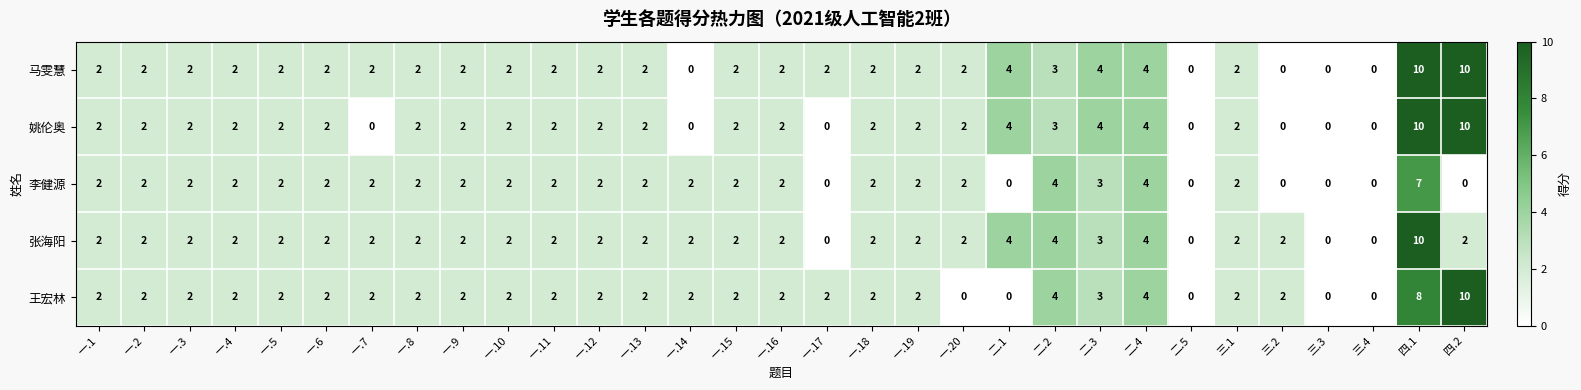

What is the sum of the 张海阳 values at 一.19 and 一.12?

4